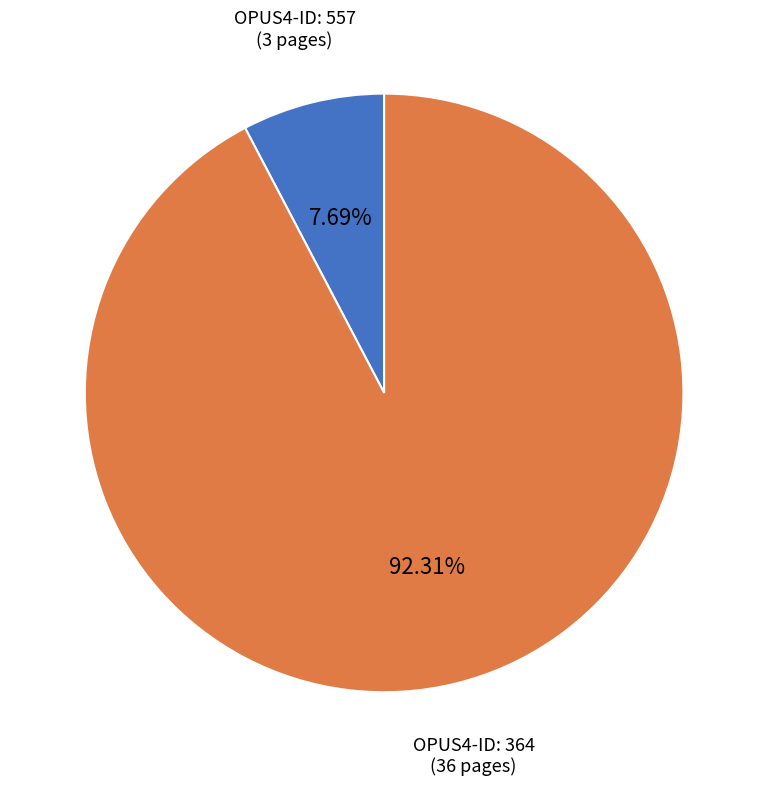

Rank the categories by value from lowest to highest.

OPUS4-ID: 557 (3 pages), OPUS4-ID: 364 (36 pages)